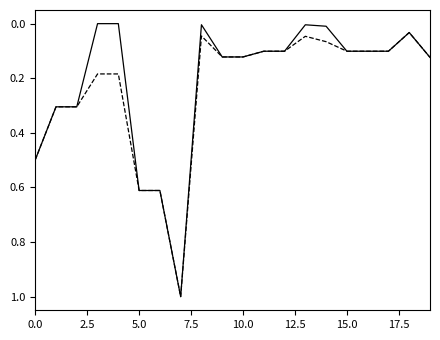

What is the maximum value shown in the chart?

1.0